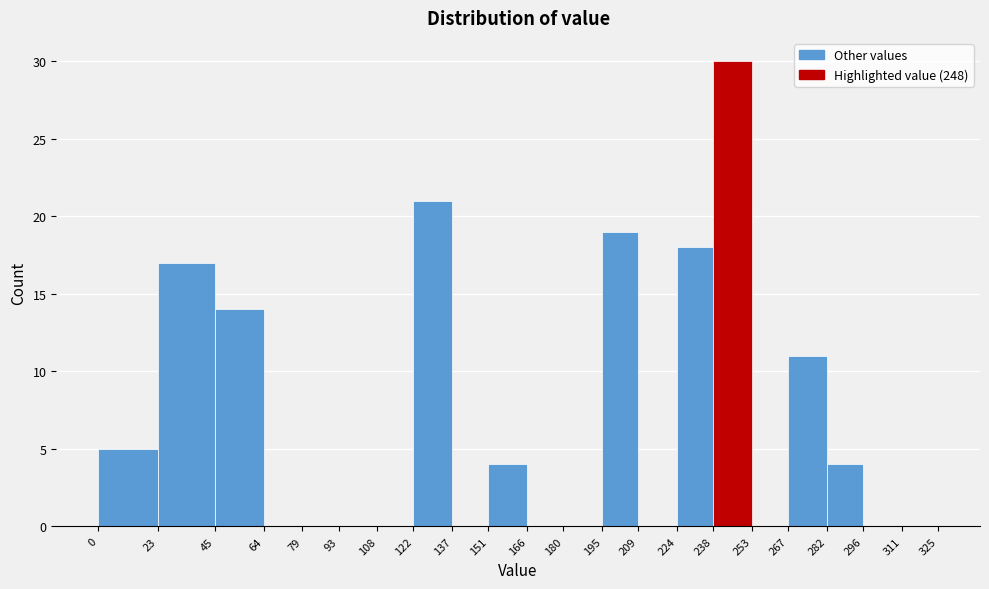

Reading left to right, transcribe this chart: for each bar, give the range it covers on the x-axis and its height. The values are not printed on the chart, so give them approximately, as read against the axis.

0 to 23: 5
23 to 45: 17
45 to 64: 14
64 to 79: 0
79 to 93: 0
93 to 108: 0
108 to 122: 0
122 to 137: 21
137 to 151: 0
151 to 166: 4
166 to 180: 0
180 to 195: 0
195 to 209: 19
209 to 224: 0
224 to 238: 18
238 to 253: 30
253 to 267: 0
267 to 282: 11
282 to 296: 4
296 to 311: 0
311 to 325: 0